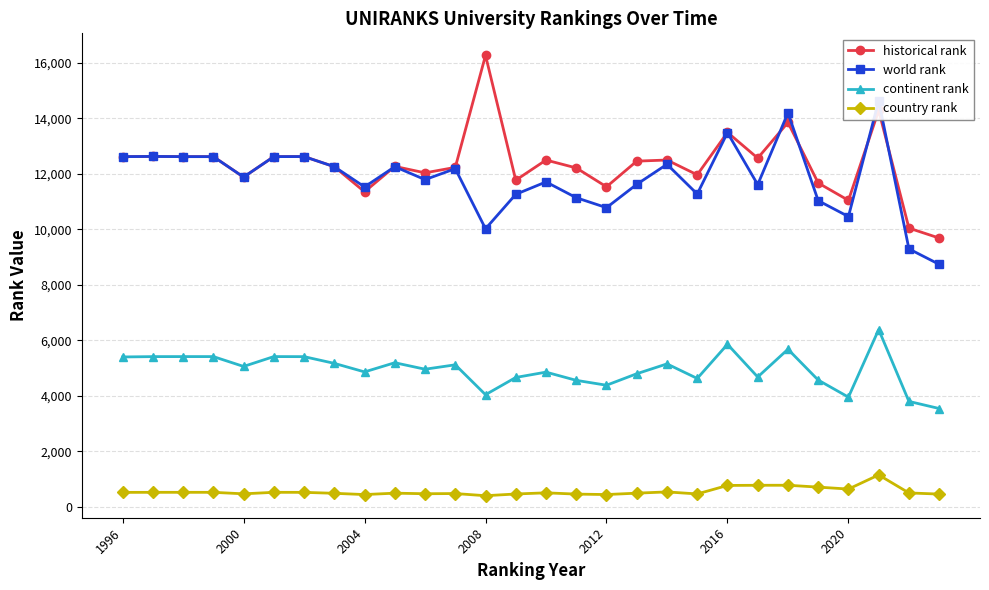

True or false: historical rank and country rank cross at least once.

False